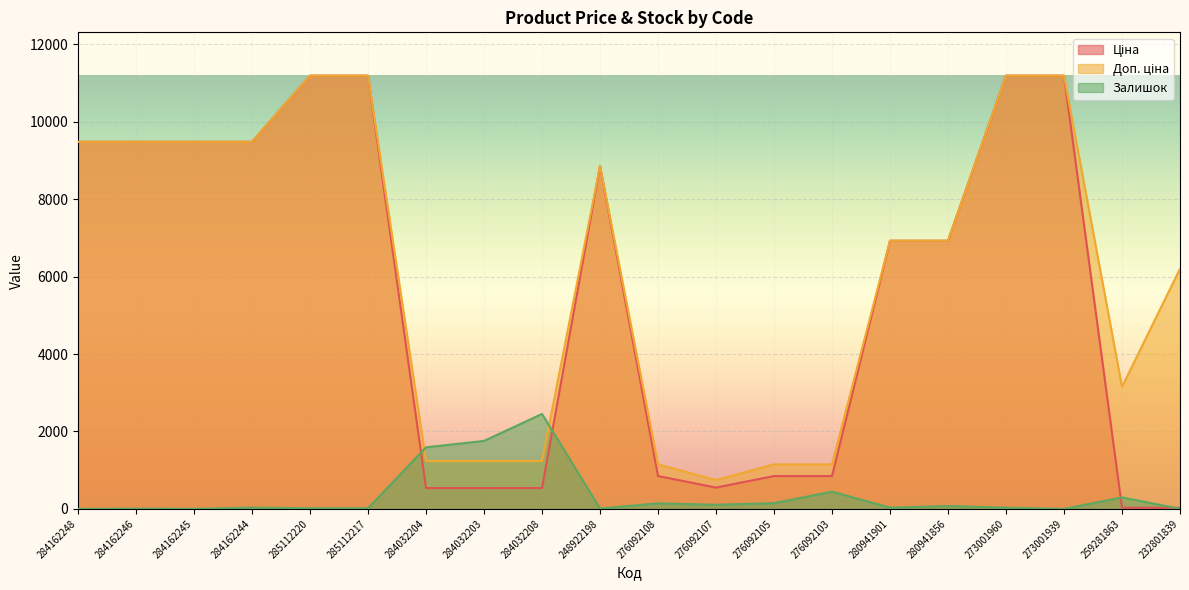

Rank the categories by Ціна value from highest to lowest.

285112220, 285112217, 273001960, 273001939, 284162248, 284162246, 284162245, 284162244, 248922198, 280941901, 280941856, 276092108, 276092105, 276092103, 276092107, 284032204, 284032203, 284032208, 259281863, 232801839